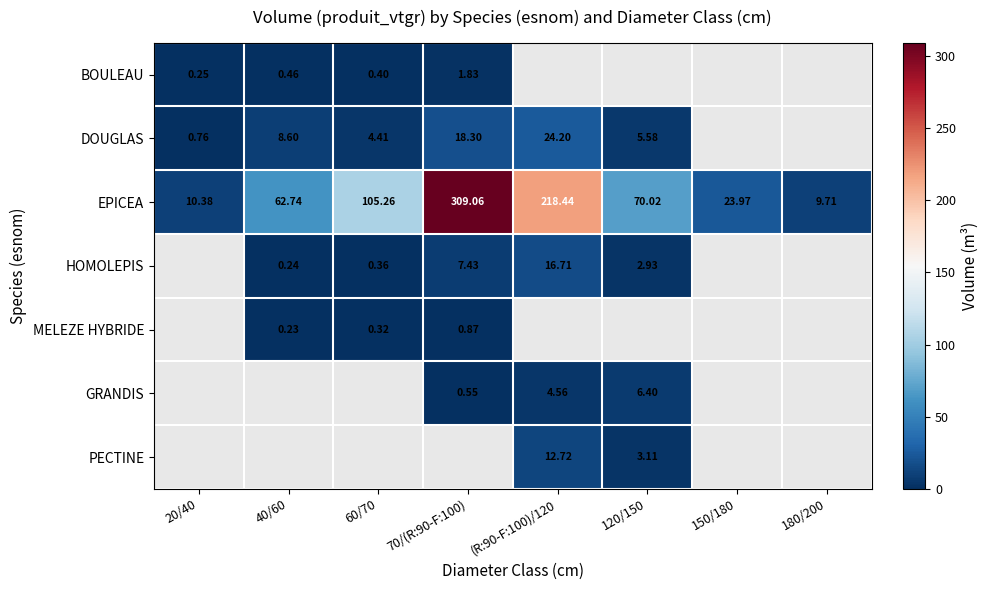

Is it true that EPICEA equals 176.7 at 60/70?

False